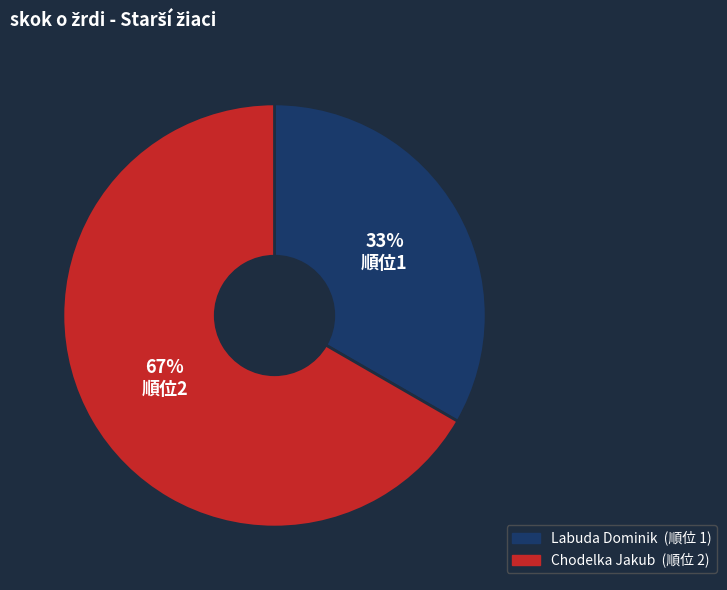

Approximately how many times larger is the value at Chodelka Jakub compared to Labuda Dominik?

2.0